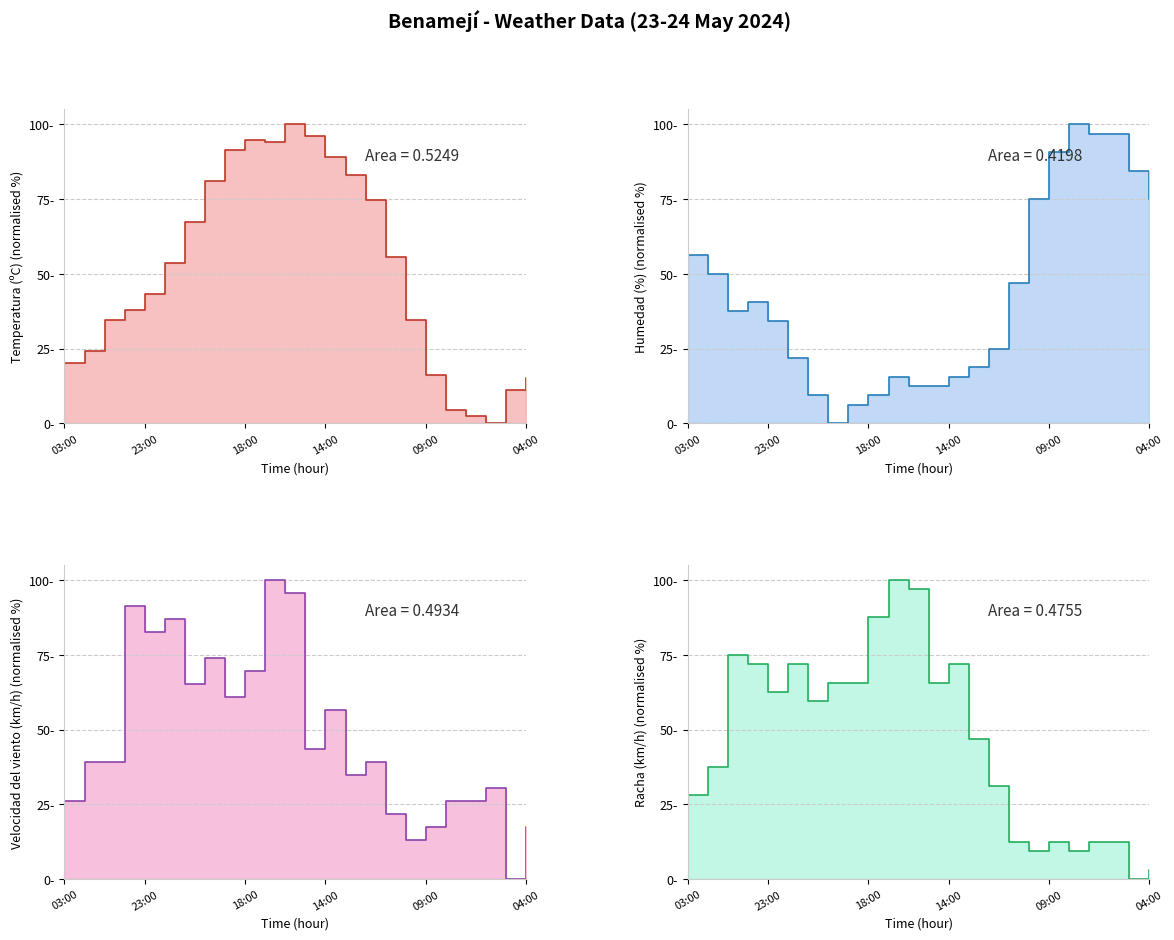

At which category does Humedad (%) reach its first local peak?

00:00